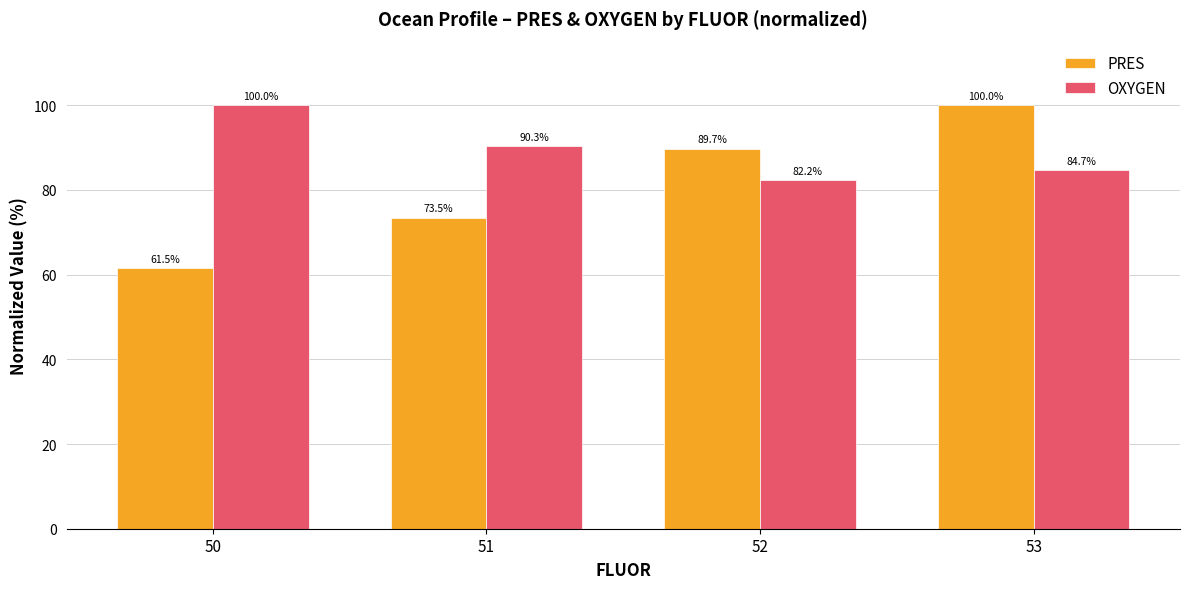

Which series has the widest spread of values?

PRES